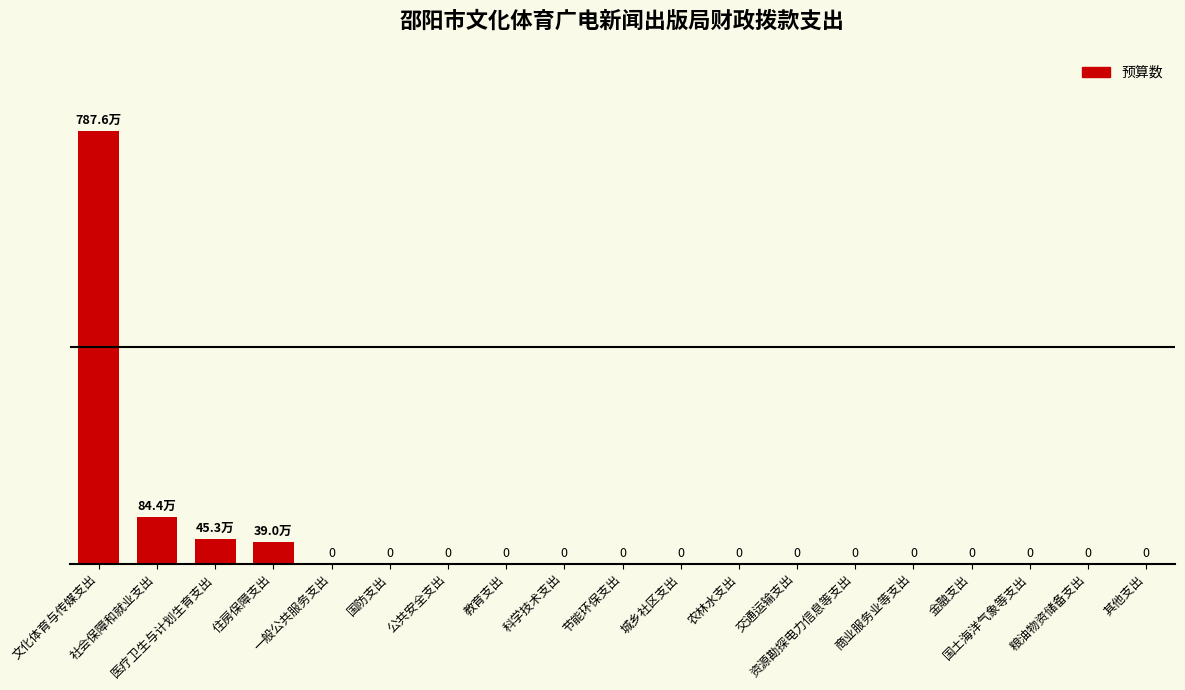

Are the bars horizontal?

No